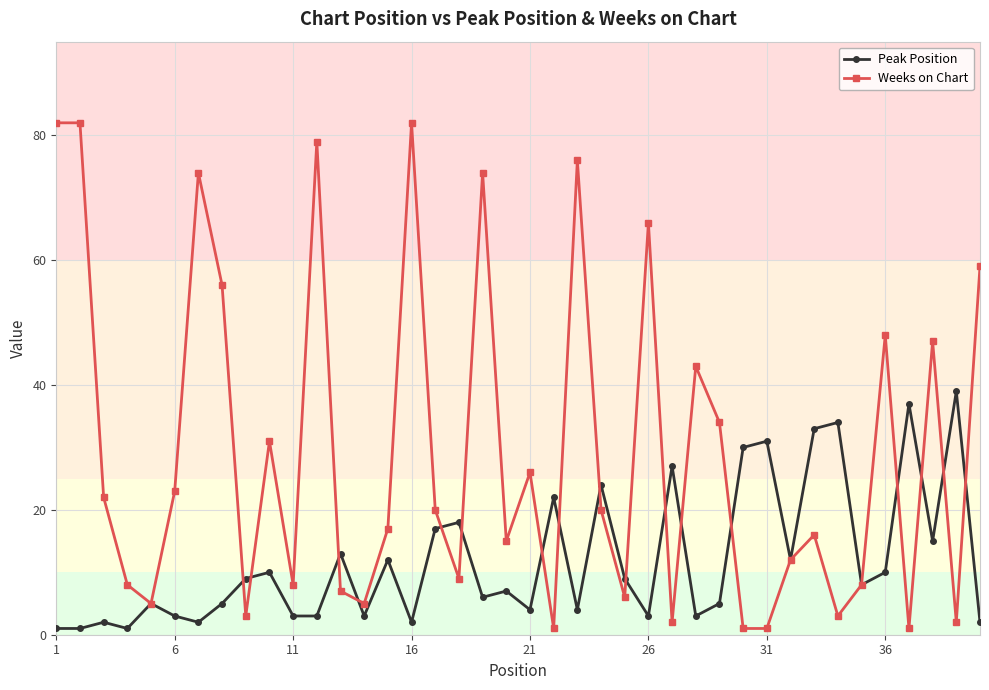

List the series in order of their peak value, lowest first.

Peak Position, Weeks on Chart